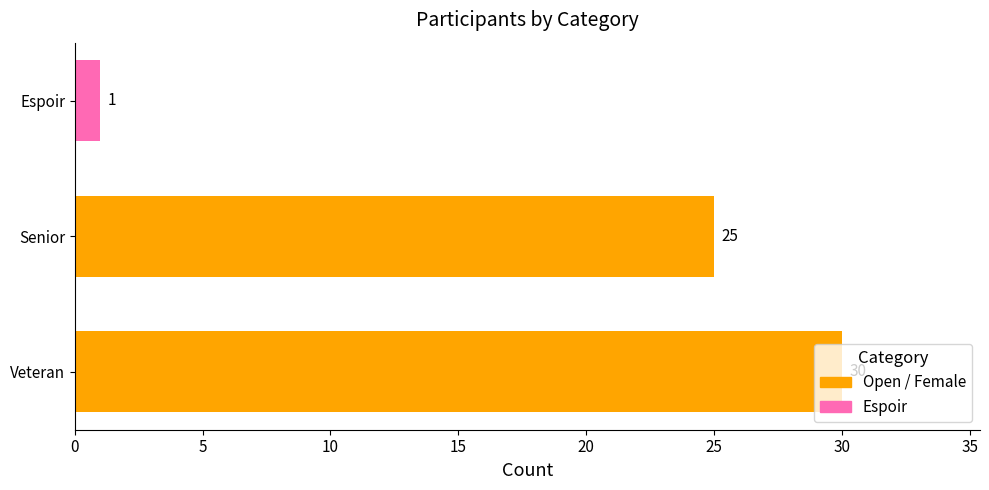

Is it true that the value at Veteran is 18?

False